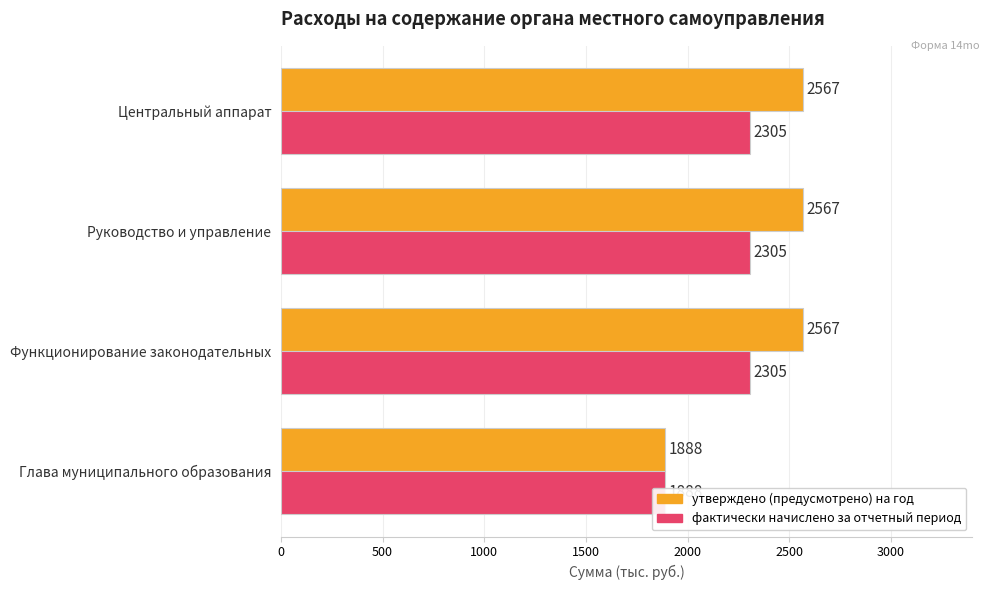

Rank the series by their average value, from lowest to highest.

фактически начислено за отчетный период, утверждено (предусмотрено) на год